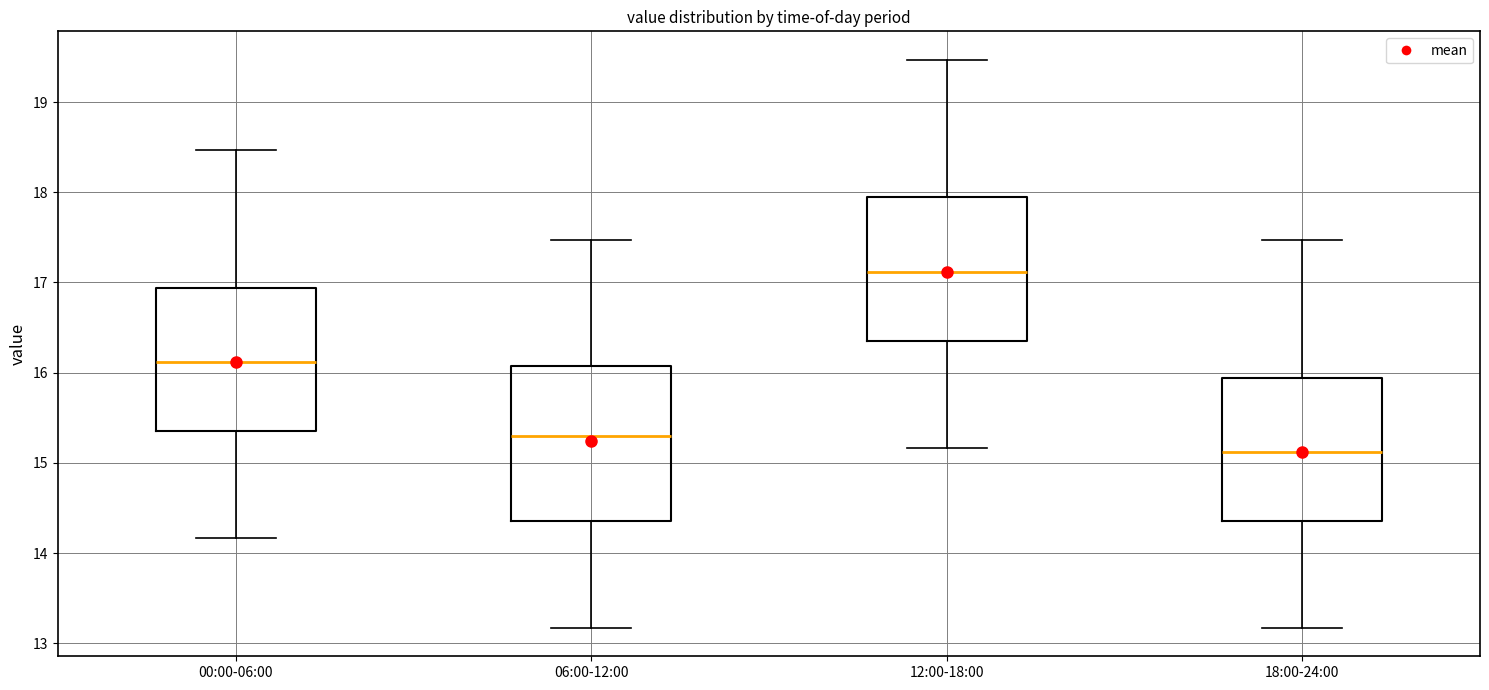

Reading left to right, transcribe this box plot: for each box, give where its median line is, the range the box spans, and where its two whiskers end, as read against the y-axis. The values are not printed on the chart, so give them approximately, as read against the axis.

00:00-06:00: median 16.1, box 15.4 to 16.9, whiskers 14.2 to 18.5
06:00-12:00: median 15.3, box 14.4 to 16.1, whiskers 13.2 to 17.5
12:00-18:00: median 17.1, box 16.4 to 17.9, whiskers 15.2 to 19.5
18:00-24:00: median 15.1, box 14.4 to 15.9, whiskers 13.2 to 17.5